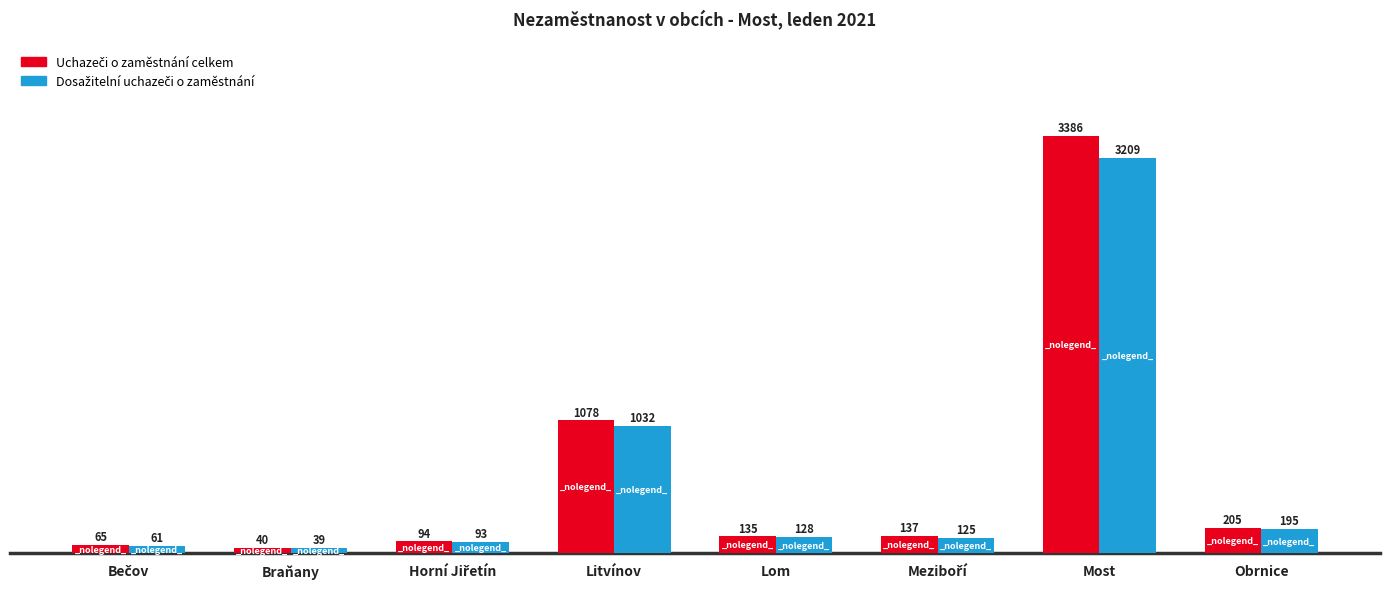

What is the spread (max minus min) of values at Lom?

7